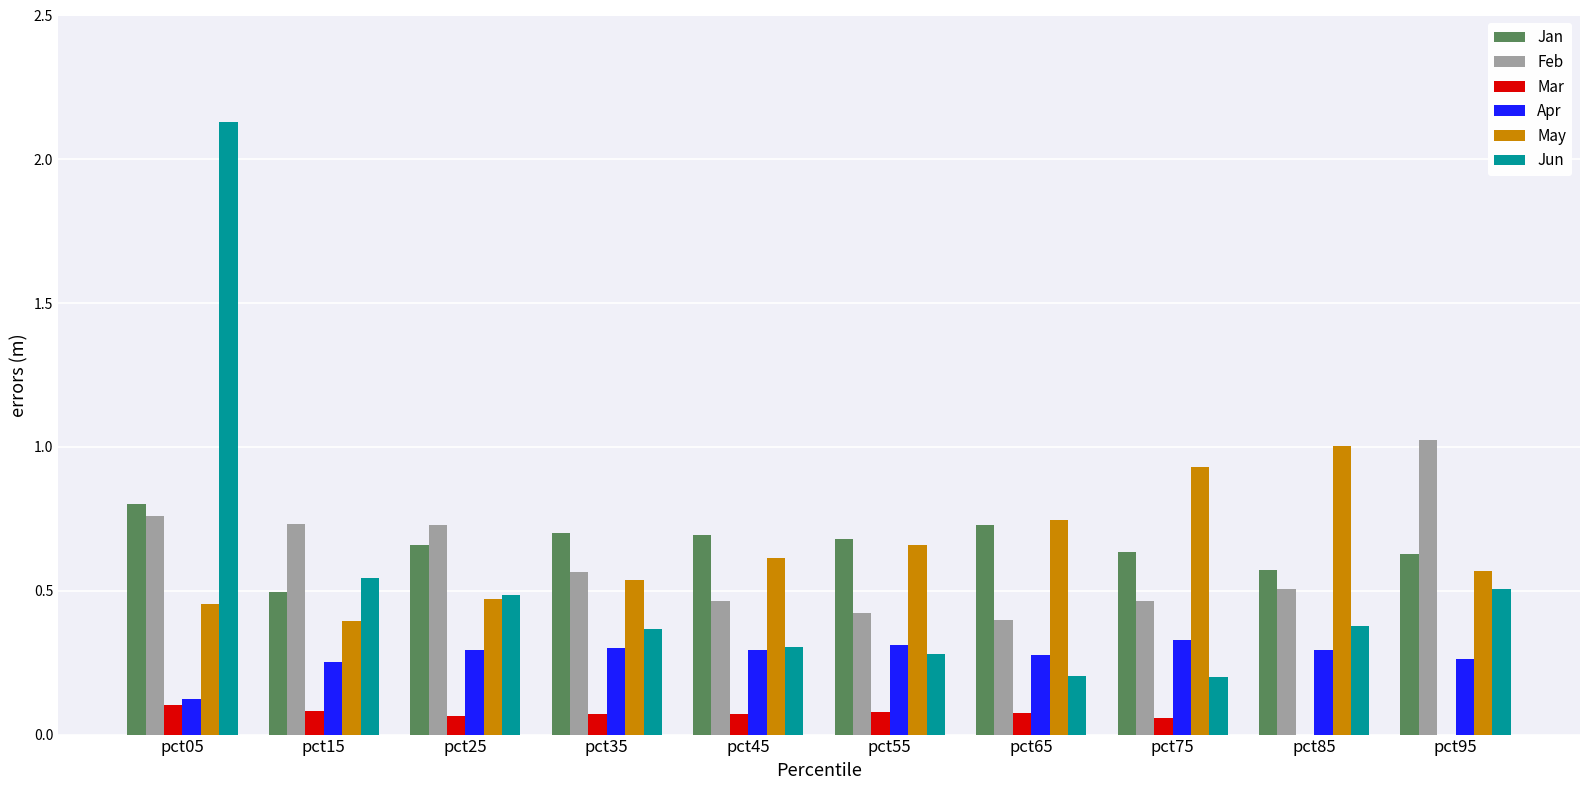

What is the average value of the Mar series?

0.1